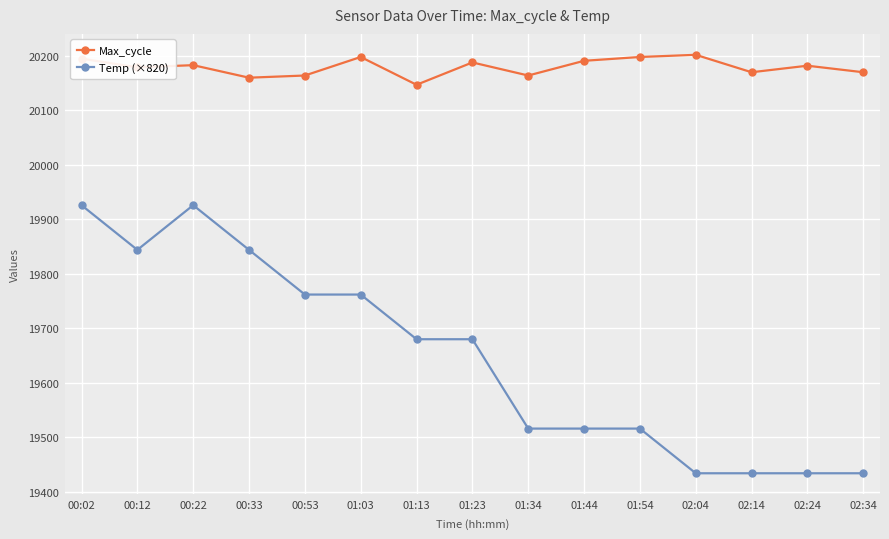

Which series has the largest total across all categories?

Max_cycle